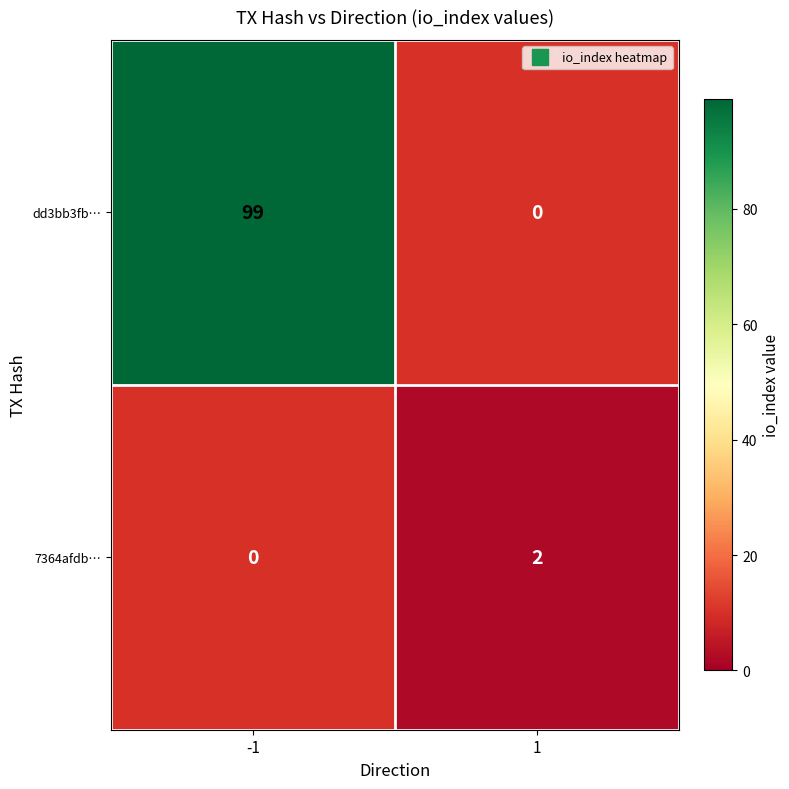

The 7364afdb… series shows 2 at 1. True or false?

True